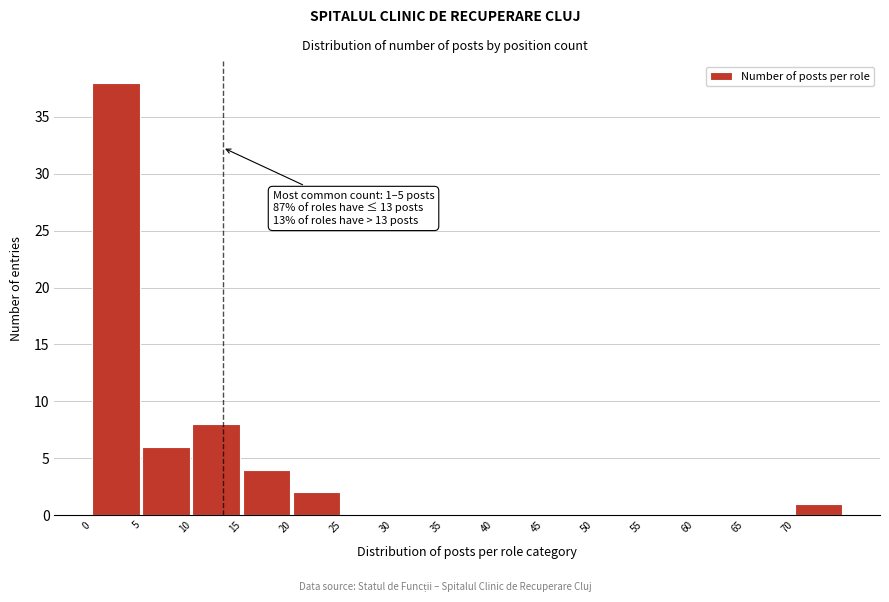

Which range on the x-axis has the tallest bar?

0 to 5